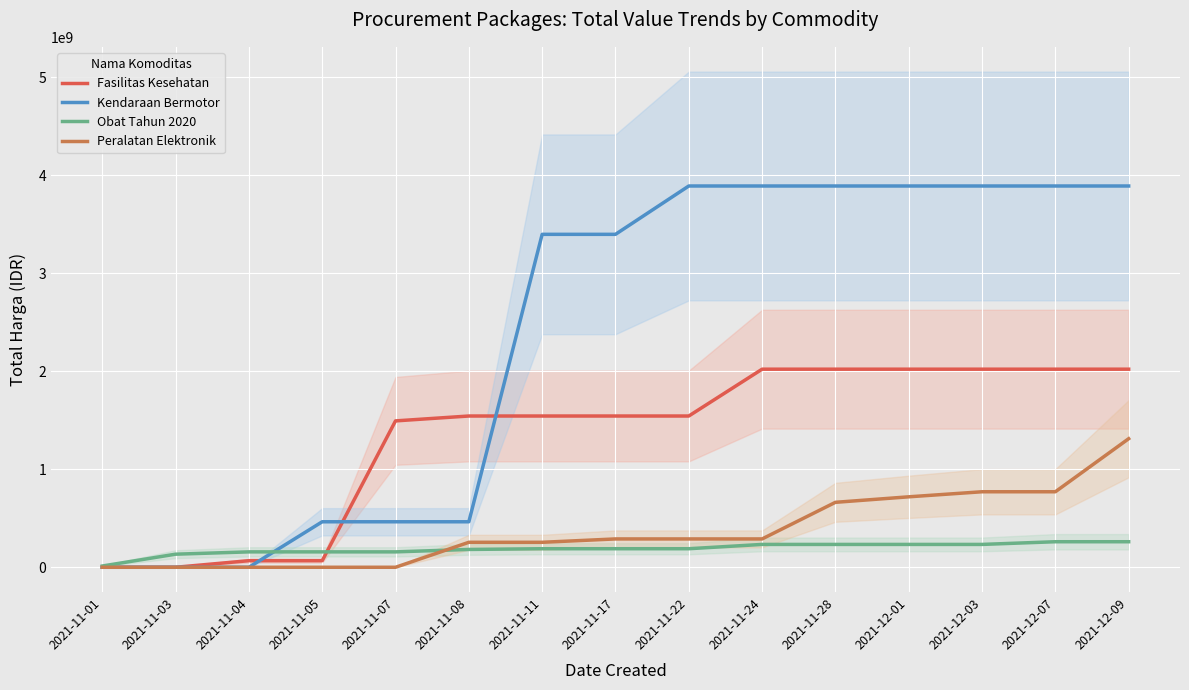

Between which two adjacent categories do Kendaraan Bermotor and Obat Tahun 2020 first intersect?

2021-11-04 and 2021-11-05